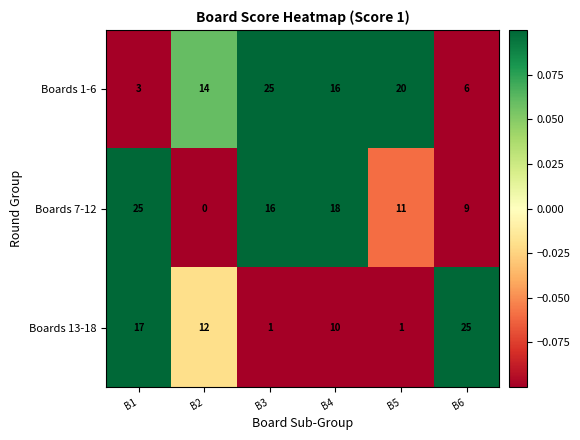

How many series are shown in this chart?

3